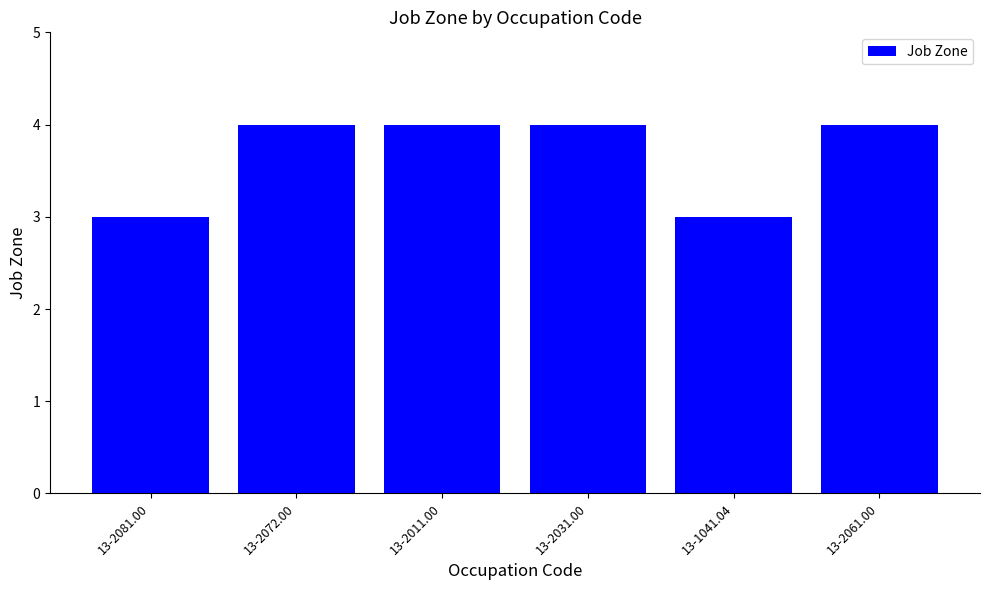

What position from the right is 13-2072.00?

5